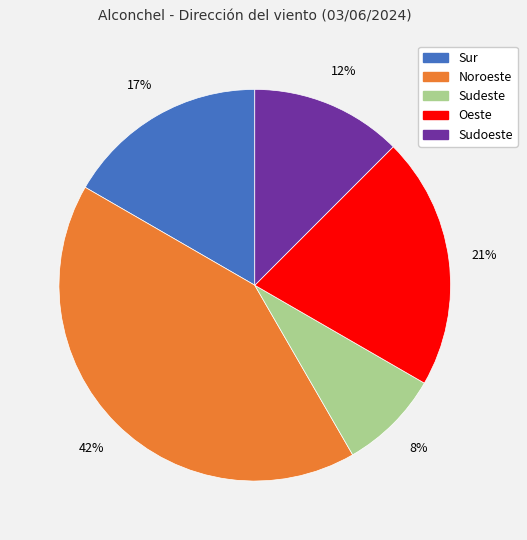

Between Sudeste and Sur, which is larger?

Sur